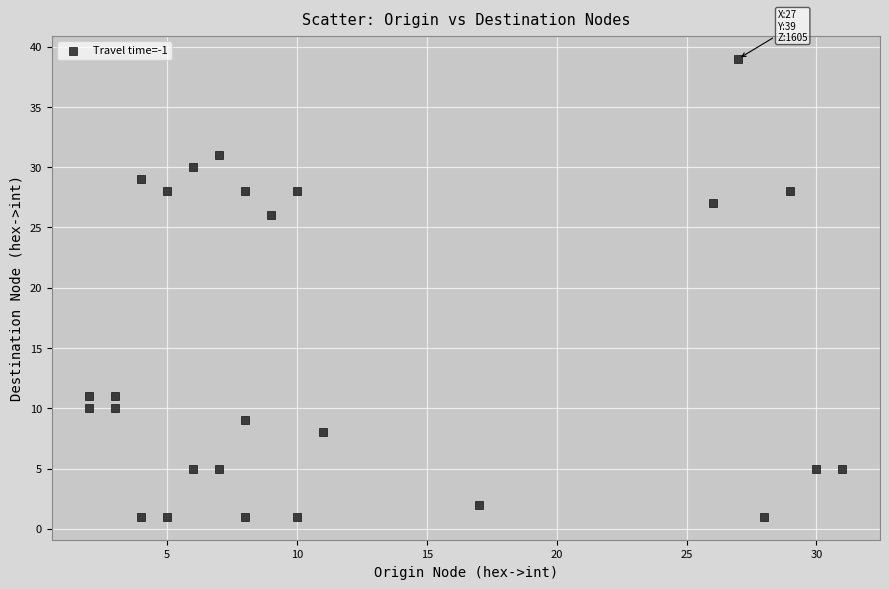

What Y value in the scatter plot is closest to 20?

26